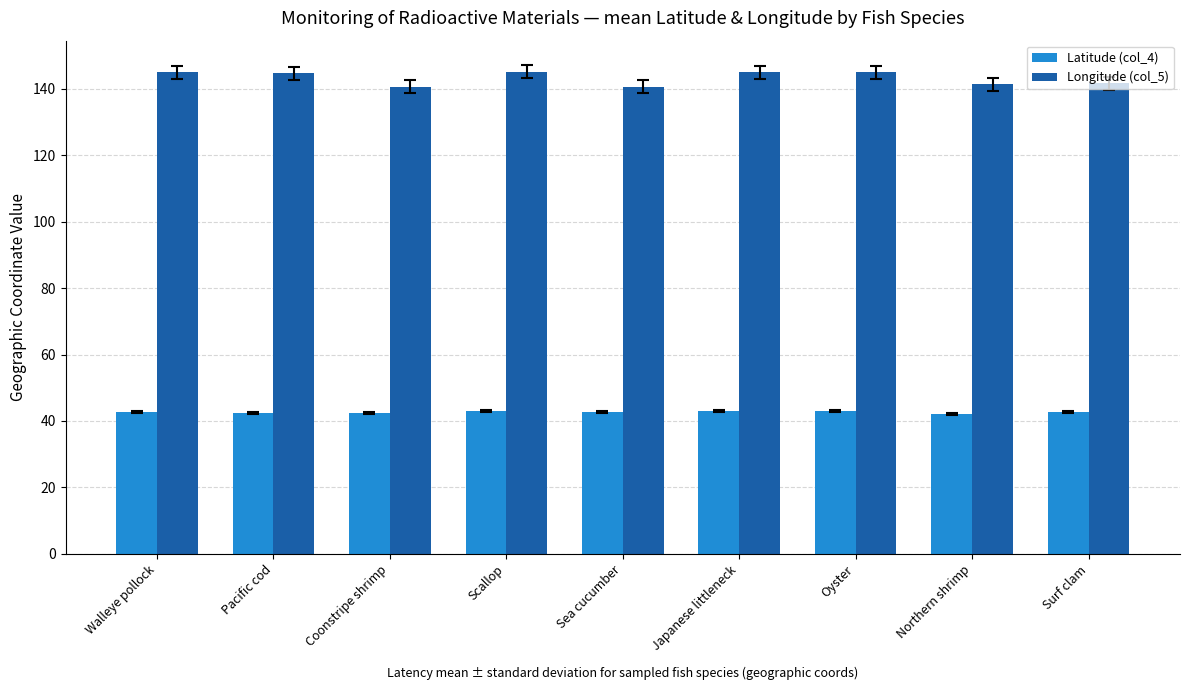

Is it true that Latitude (col_4) equals 42.6 at Sea cucumber?

True